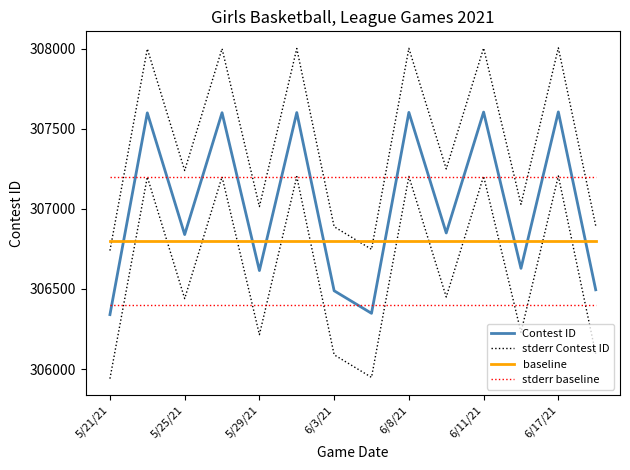

Which series changed the most between 5/29/21 and 6/17/21?

Contest ID